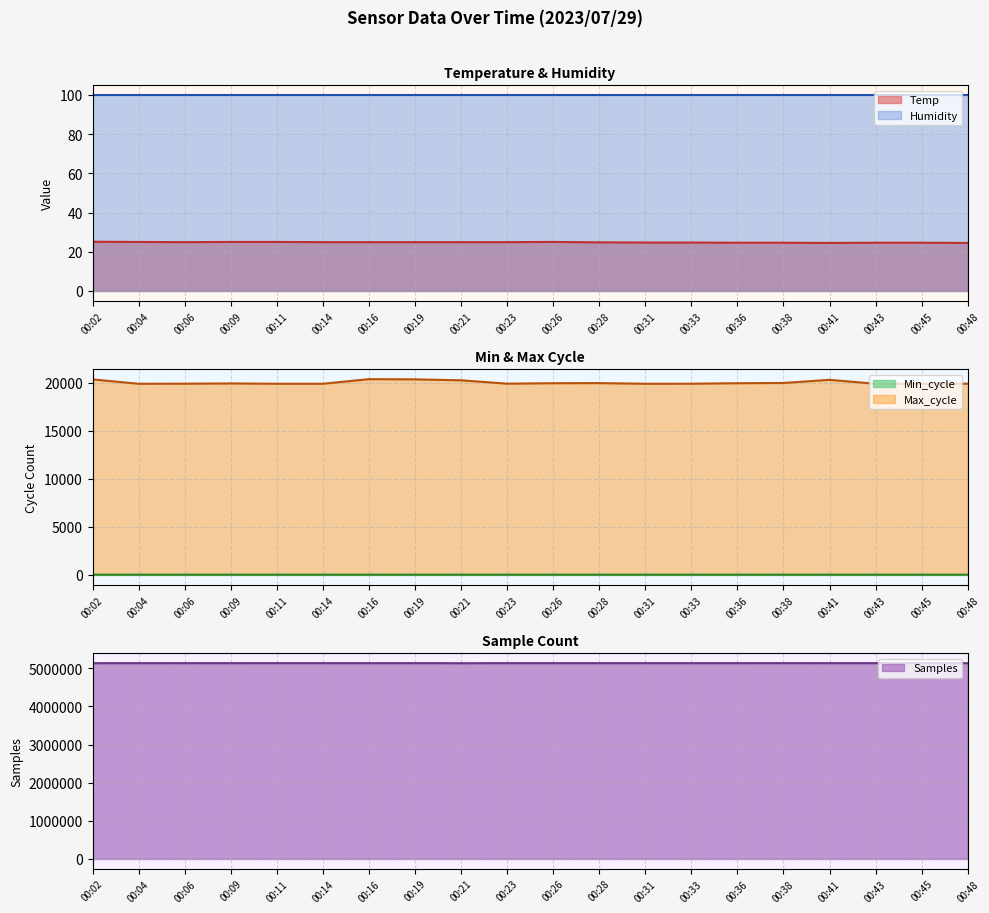

Count the Min_cycle values in the range 27 to 28.

20